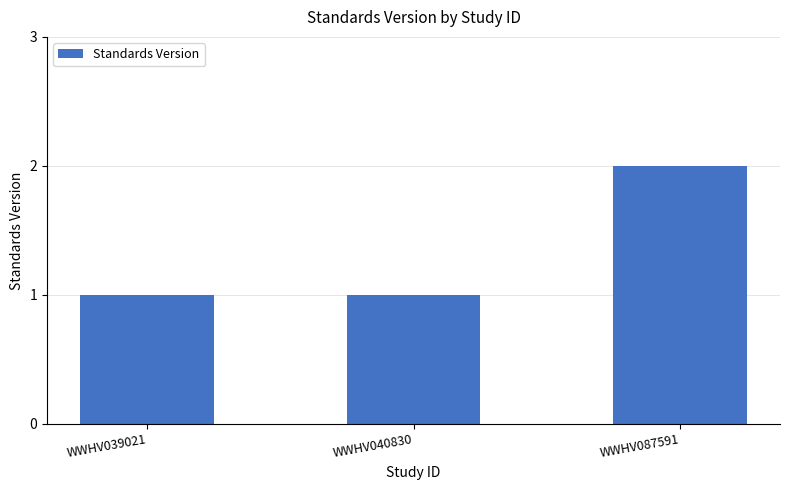

Which label corresponds to the largest value in the chart?

WWHV087591